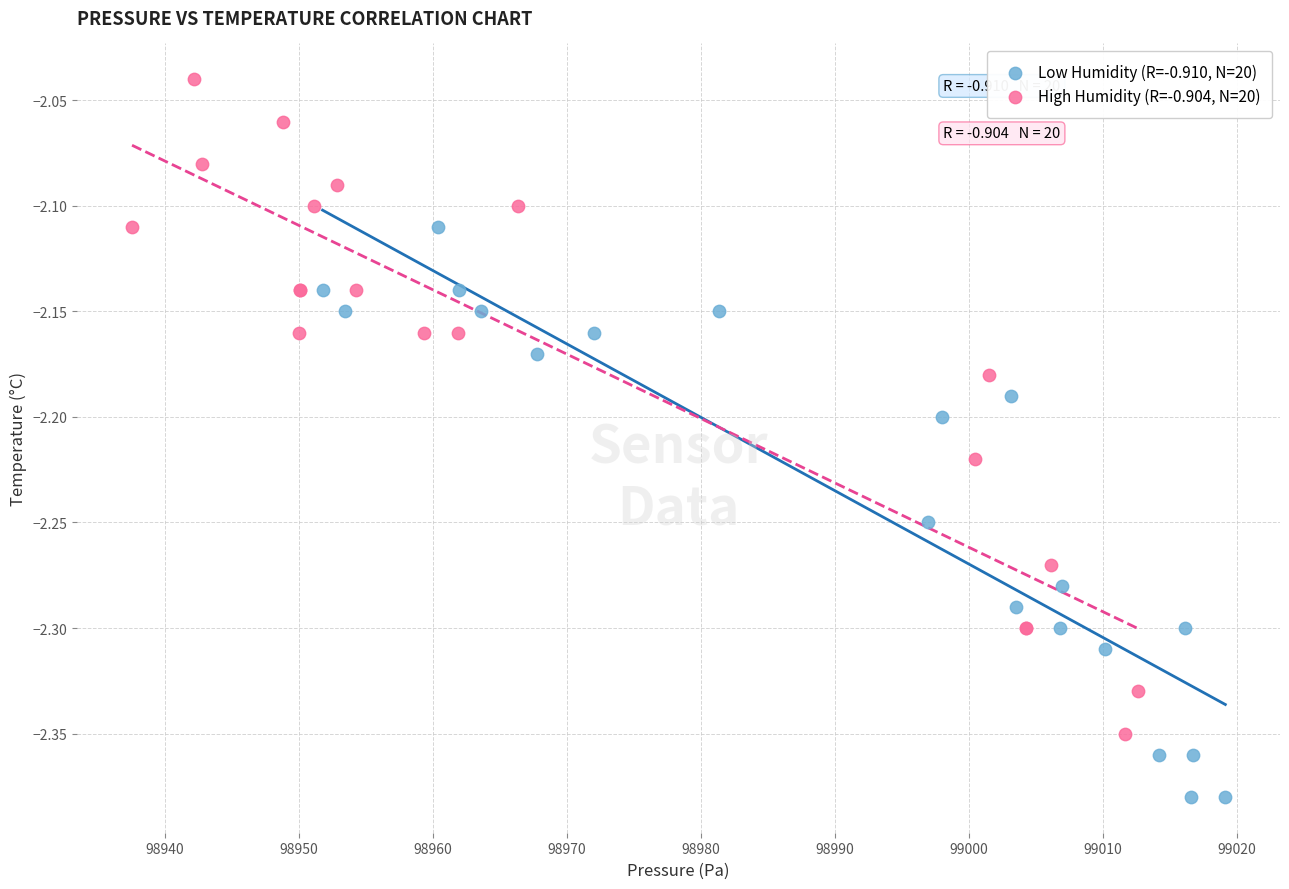

Which series contains the highest Y value?

High Humidity (R=-0.904, N=20)